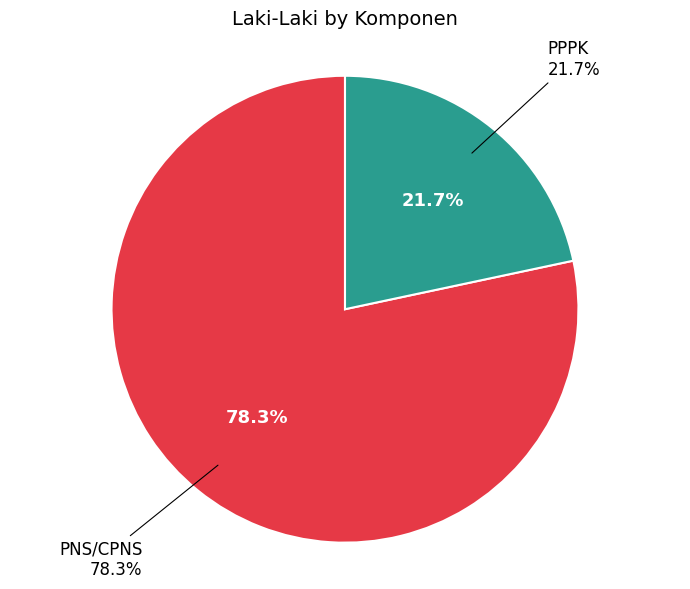

True or false: PNS/CPNS accounts for 64% of the total.

False